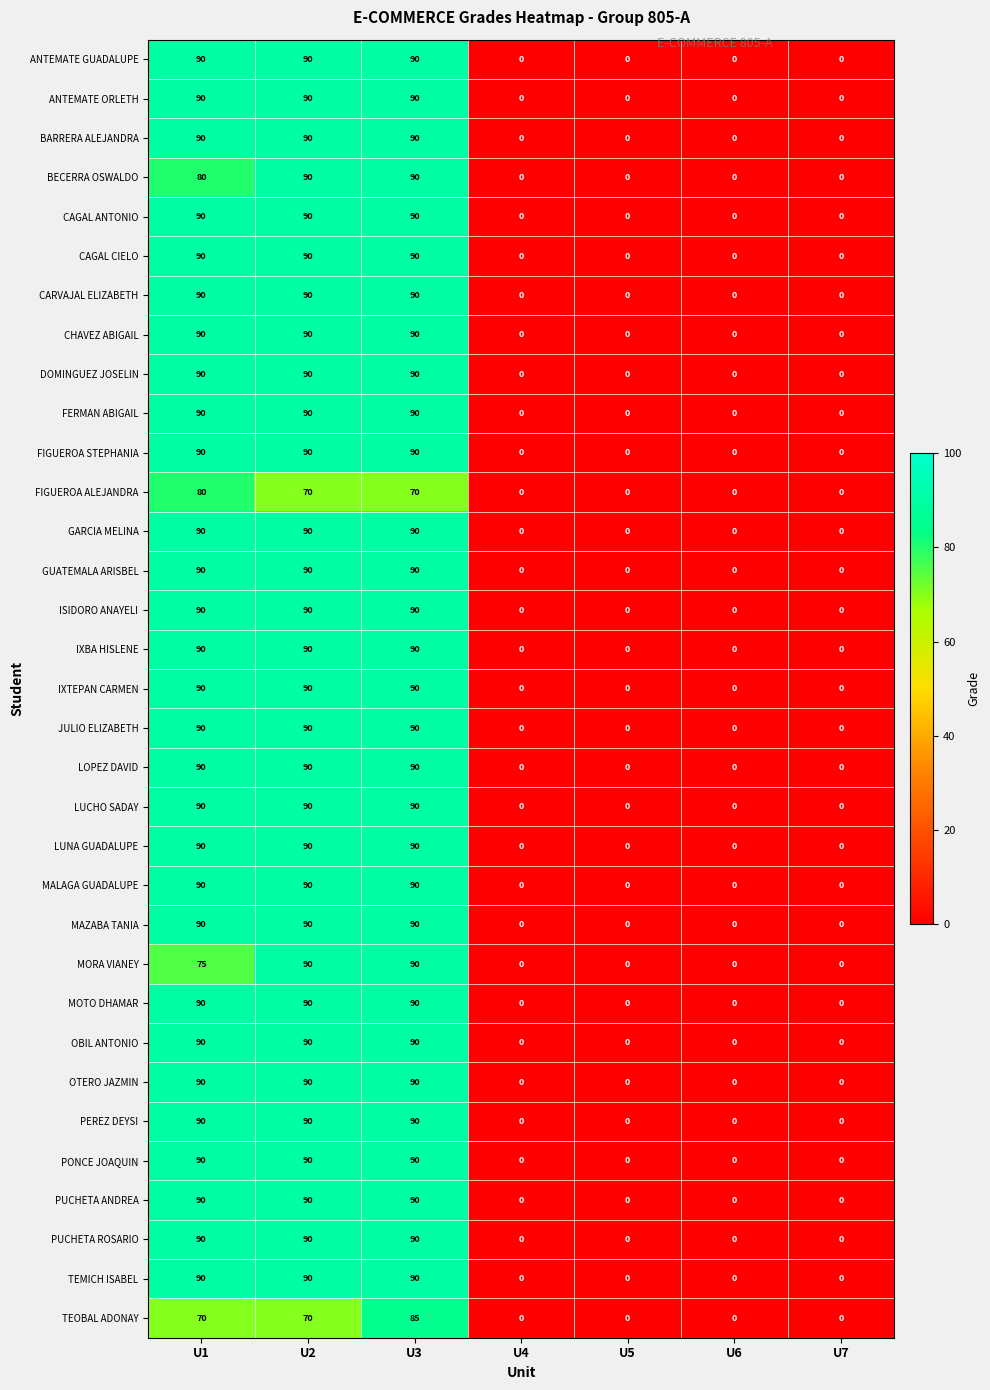

At which category is the sum across all series the highest?

U3